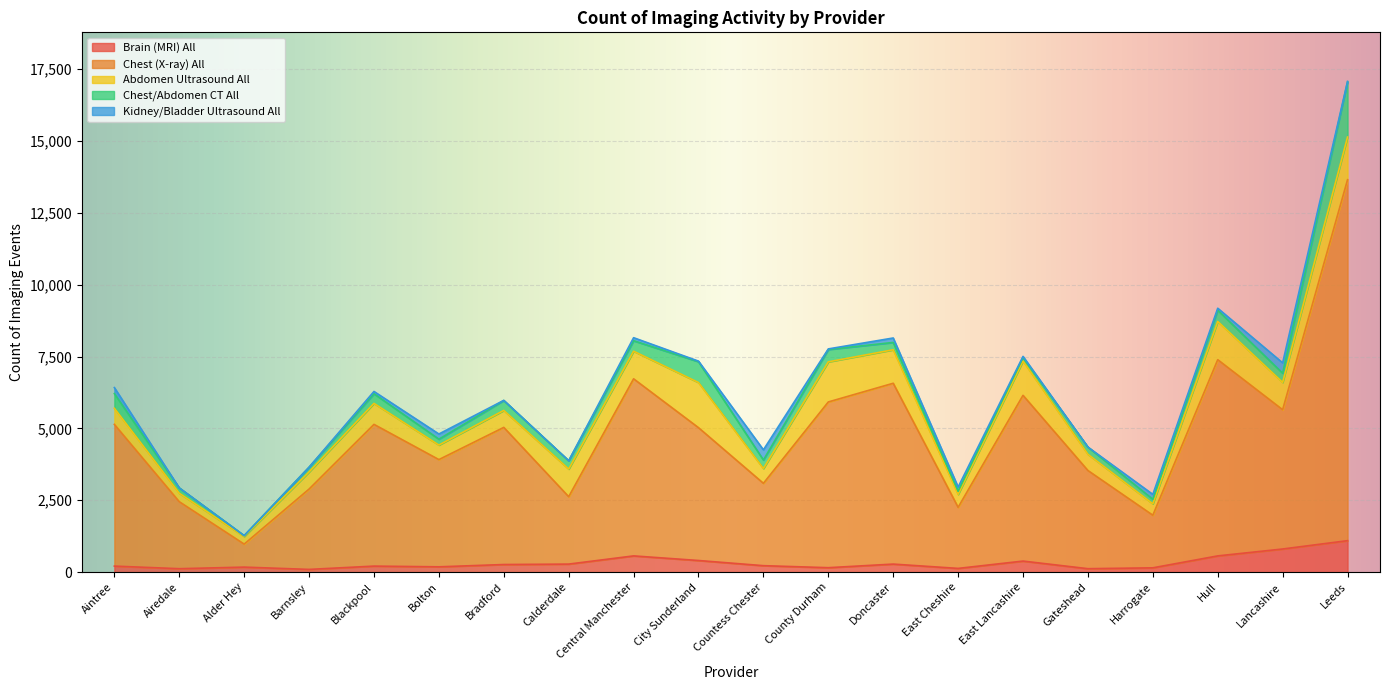

How many lines are shown in the chart?

5